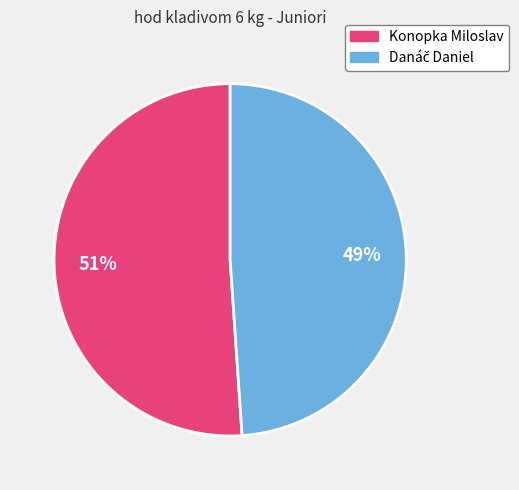

True or false: Konopka Miloslav accounts for 59% of the total.

False